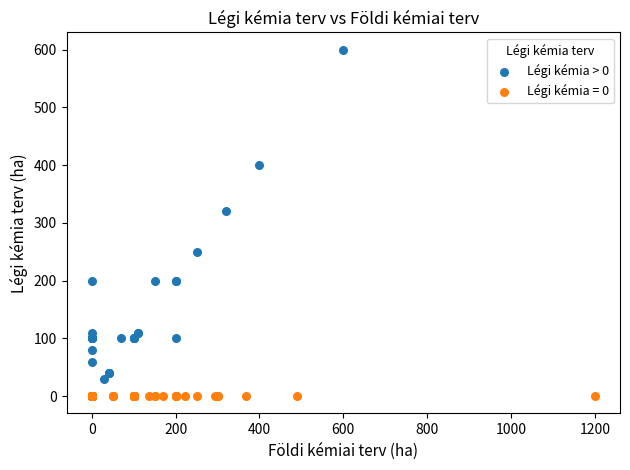

Which series reaches the maximum Y coordinate?

Légi kémia > 0